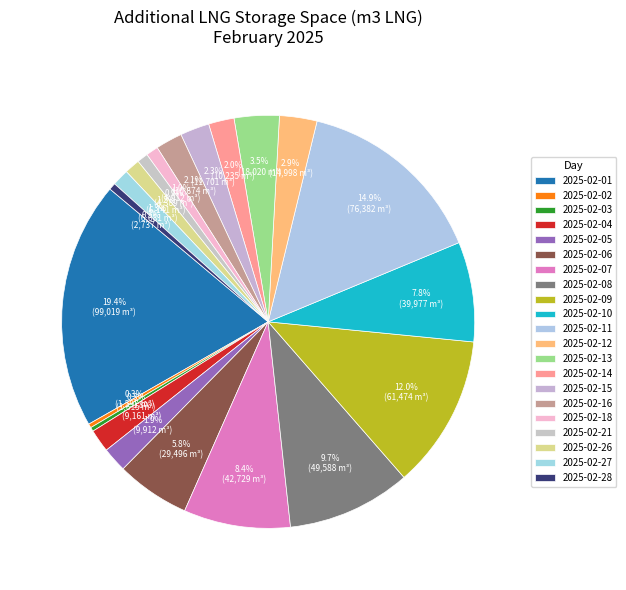

Do 2025-02-07 and 2025-02-13 together represent more than half of the pie?

No